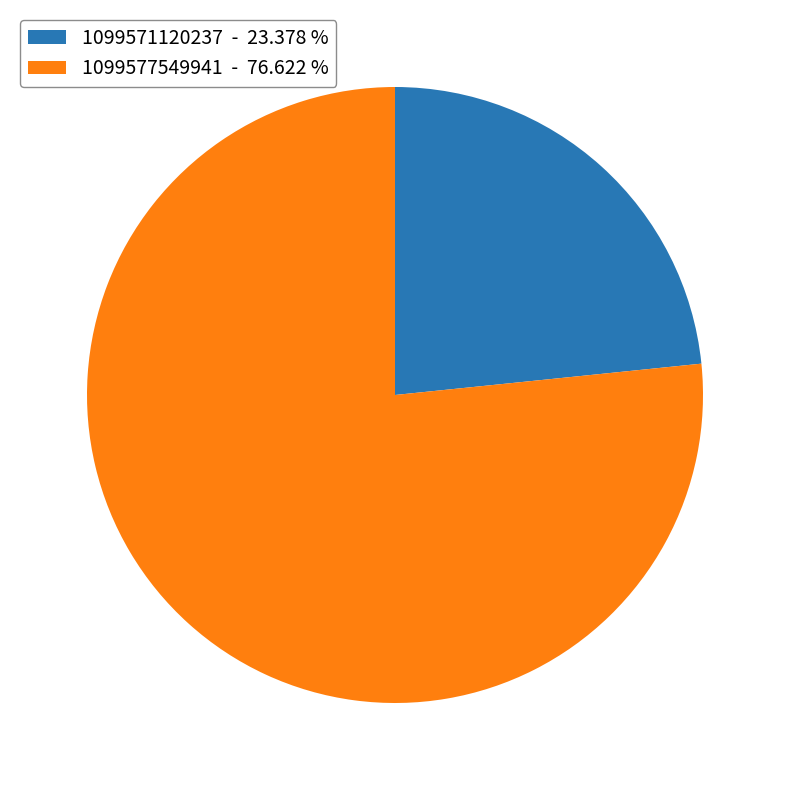

Which category has the biggest portion of the pie?

1099577549941